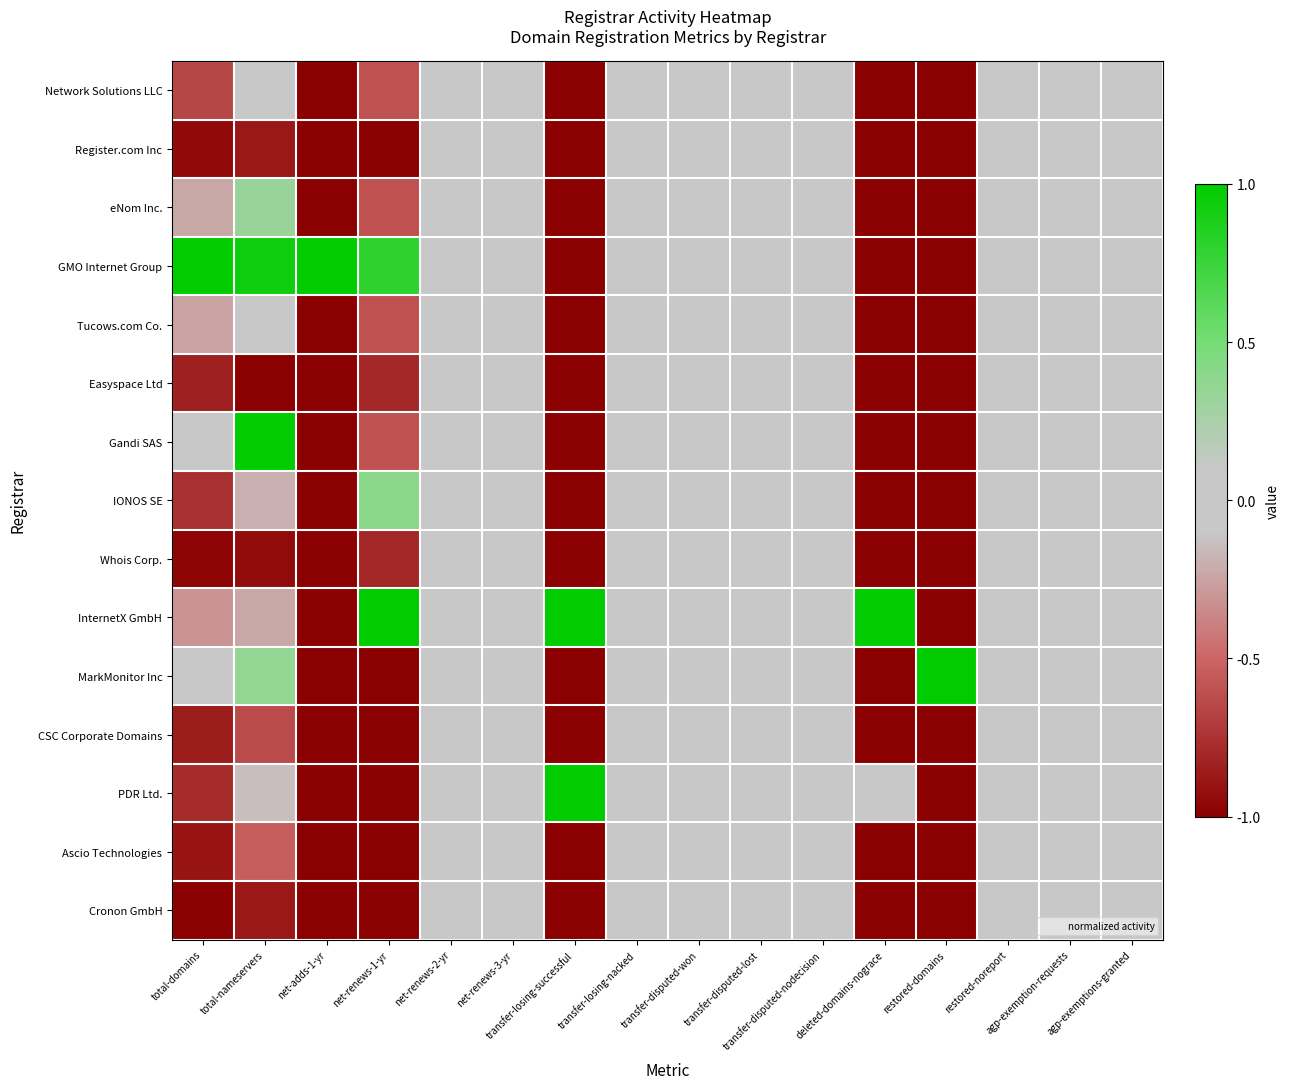

What is the greatest value displayed?

1.0